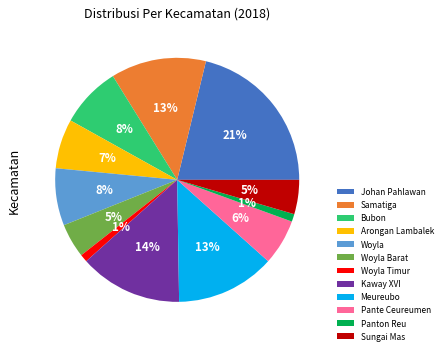

Is there any slice that represents more than half of the pie?

No